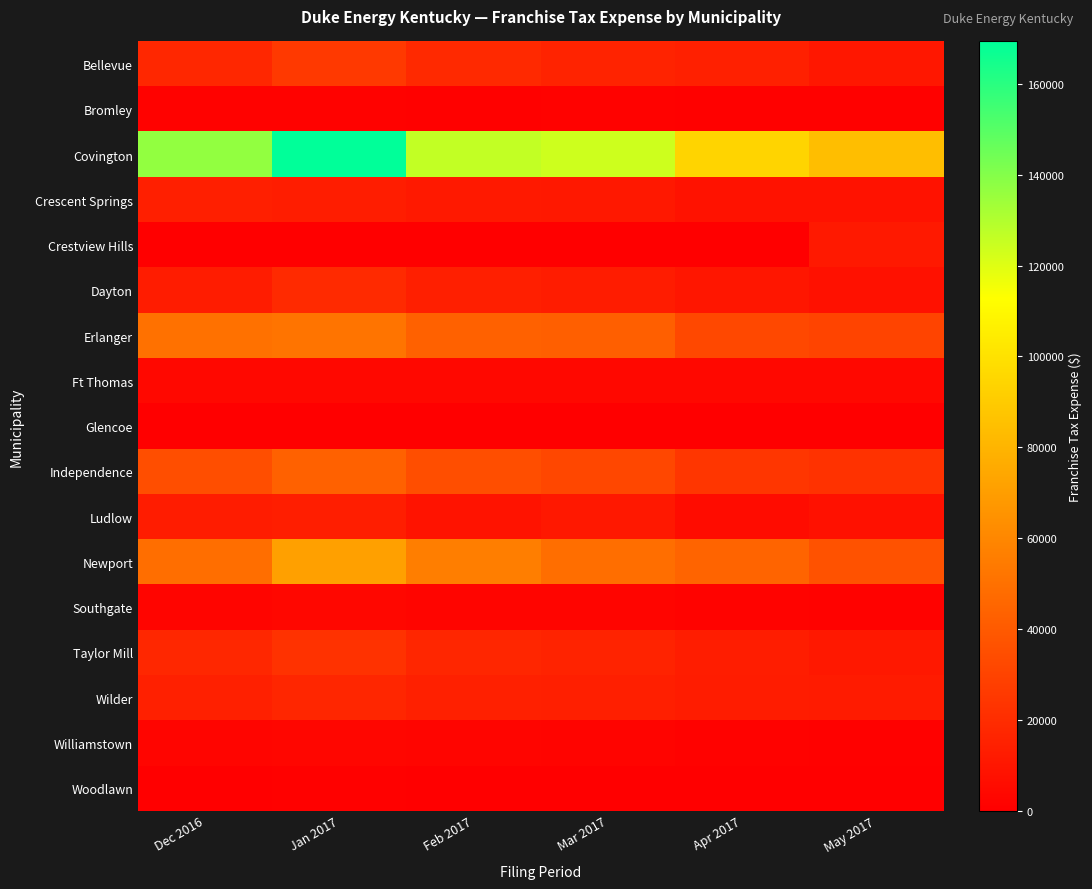

Reading left to right, transcribe all the data shown in this chart.

Bellevue: Dec 2016=17679	Jan 2017=25688	Feb 2017=18758	Mar 2017=16149	Apr 2017=14803	May 2017=10690
Bromley: Dec 2016=1156	Jan 2017=1181	Feb 2017=974	Mar 2017=1003	Apr 2017=770	May 2017=830
Covington: Dec 2016=136855	Jan 2017=169344	Feb 2017=126237	Mar 2017=123846	Apr 2017=94024	May 2017=84282
Crescent Springs: Dec 2016=13994	Jan 2017=12947	Feb 2017=11479	Mar 2017=11004	Apr 2017=8474	May 2017=8468
Crestview Hills: Dec 2016=0	Jan 2017=0	Feb 2017=0	Mar 2017=0	Apr 2017=0	May 2017=11305
Dayton: Dec 2016=12728	Jan 2017=18963	Feb 2017=13956	Mar 2017=12577	Apr 2017=10201	May 2017=8050
Erlanger: Dec 2016=50129	Jan 2017=51881	Feb 2017=43197	Mar 2017=42046	Apr 2017=32134	May 2017=30280
Ft Thomas: Dec 2016=4267	Jan 2017=4267	Feb 2017=4267	Mar 2017=4267	Apr 2017=4267	May 2017=4267
Glencoe: Dec 2016=150	Jan 2017=137	Feb 2017=132	Mar 2017=140	Apr 2017=62	May 2017=43
Independence: Dec 2016=34877	Jan 2017=43138	Feb 2017=34777	Mar 2017=31464	Apr 2017=24452	May 2017=22483
Ludlow: Dec 2016=12667	Jan 2017=13601	Feb 2017=8833	Mar 2017=11149	Apr 2017=5778	May 2017=7888
Newport: Dec 2016=49031	Jan 2017=71004	Feb 2017=56202	Mar 2017=49047	Apr 2017=44535	May 2017=36707
Southgate: Dec 2016=2385	Jan 2017=3367	Feb 2017=2605	Mar 2017=2322	Apr 2017=1962	May 2017=1651
Taylor Mill: Dec 2016=17718	Jan 2017=22353	Feb 2017=17228	Mar 2017=15611	Apr 2017=13185	May 2017=11182
Wilder: Dec 2016=14296	Jan 2017=16948	Feb 2017=14693	Mar 2017=13998	Apr 2017=12610	May 2017=12261
Williamstown: Dec 2016=2382	Jan 2017=3264	Feb 2017=2537	Mar 2017=2195	Apr 2017=1537	May 2017=906
Woodlawn: Dec 2016=454	Jan 2017=700	Feb 2017=455	Mar 2017=405	Apr 2017=342	May 2017=260